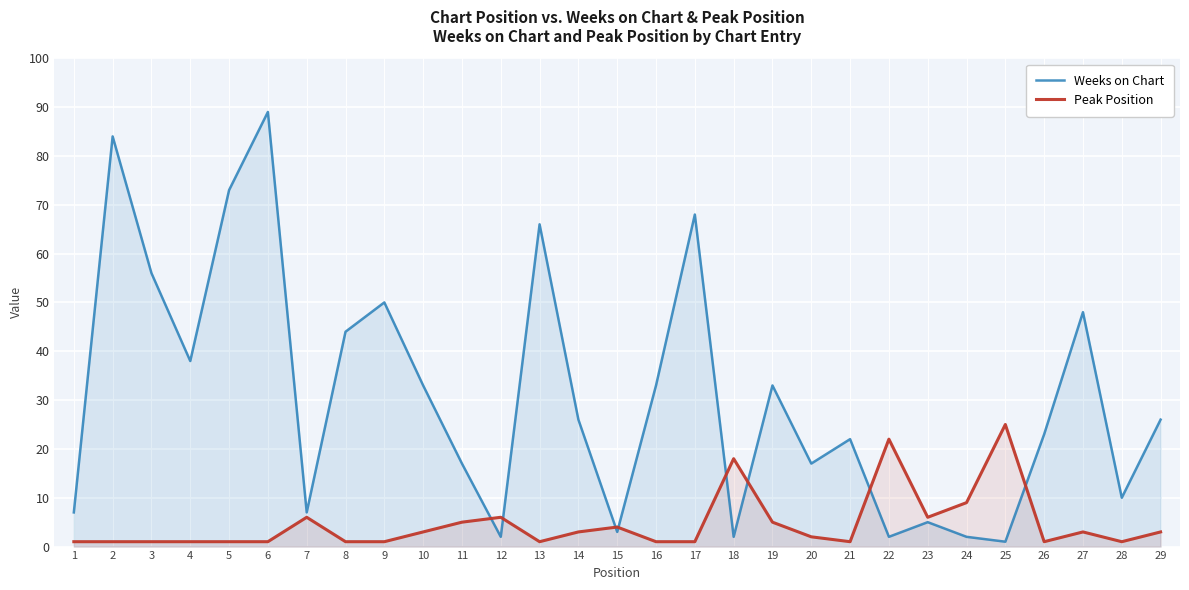

Reading left to right, transcribe all the data shown in this chart.

Weeks on Chart: 7	84	56	38	73	89	7	44	50	33	17	2	66	26	3	33	68	2	33	17	22	2	5	2	1	23	48	10	26
Peak Position: 1	1	1	1	1	1	6	1	1	3	5	6	1	3	4	1	1	18	5	2	1	22	6	9	25	1	3	1	3